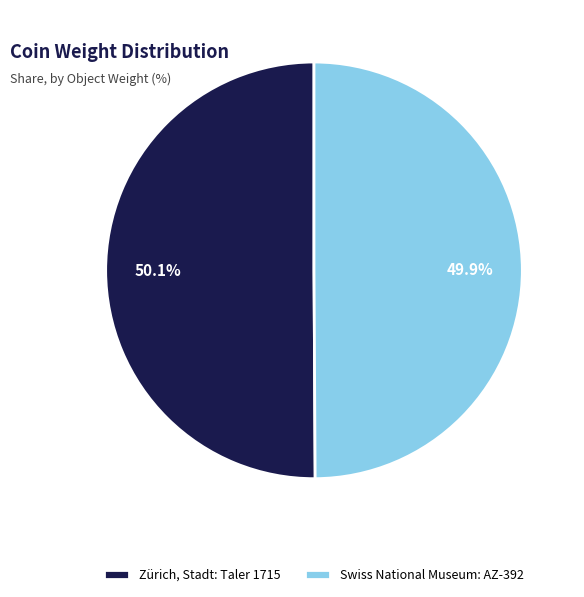

Does any single category account for the majority?

Yes